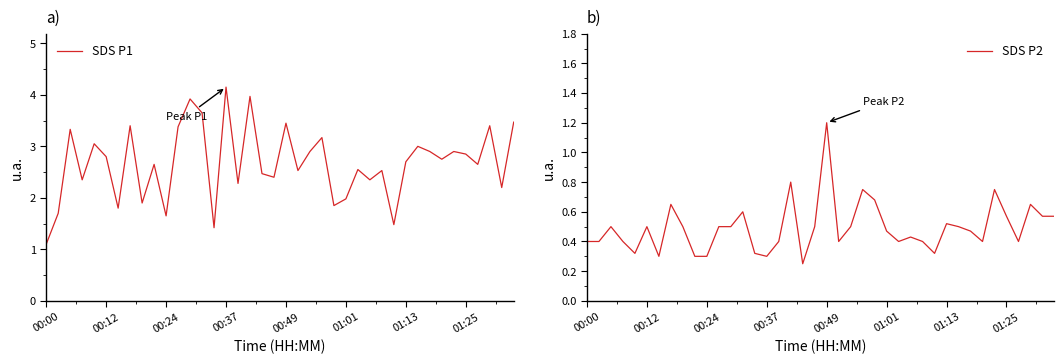

Is this an area chart (filled region under the line)?

No